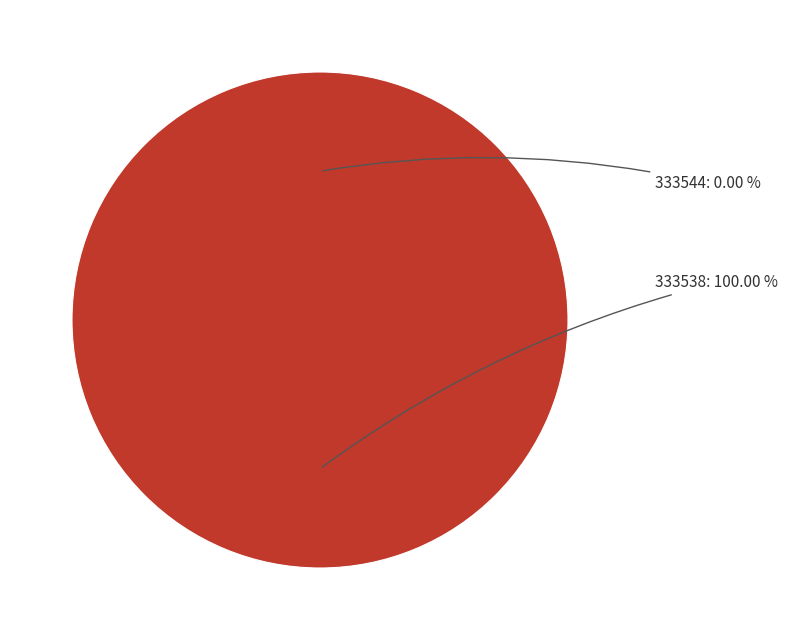

Is the sum of 333538 and 333544 greater than half?

Yes